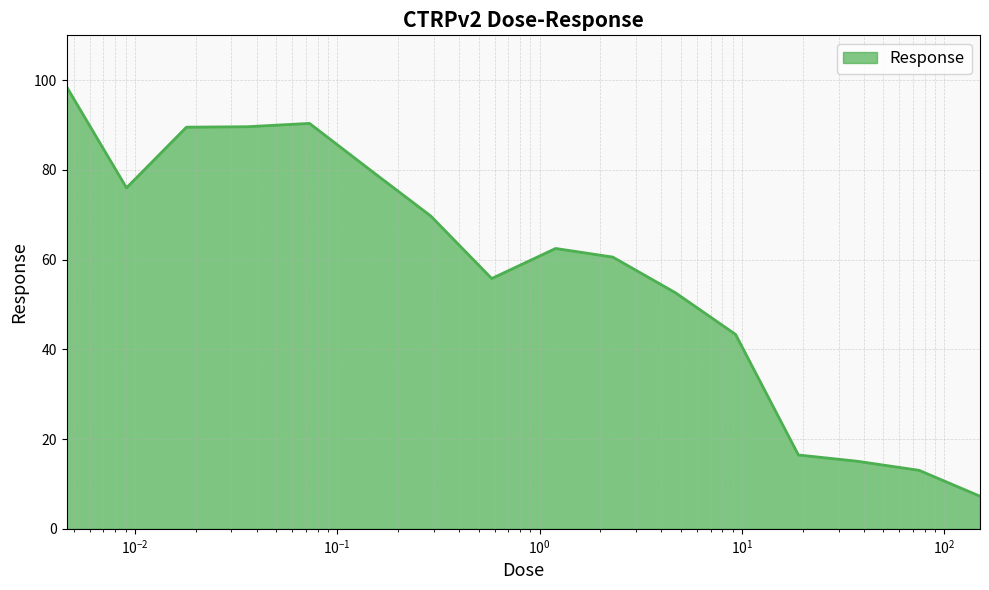

What is the smallest value displayed?

7.3